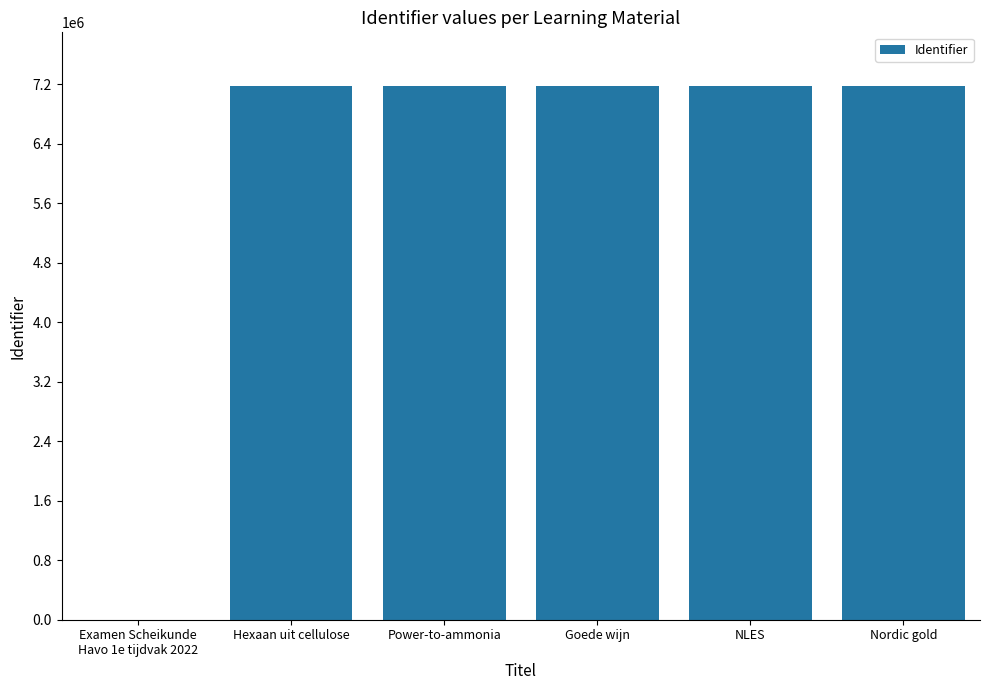

Count the number of data series in this chart.

1